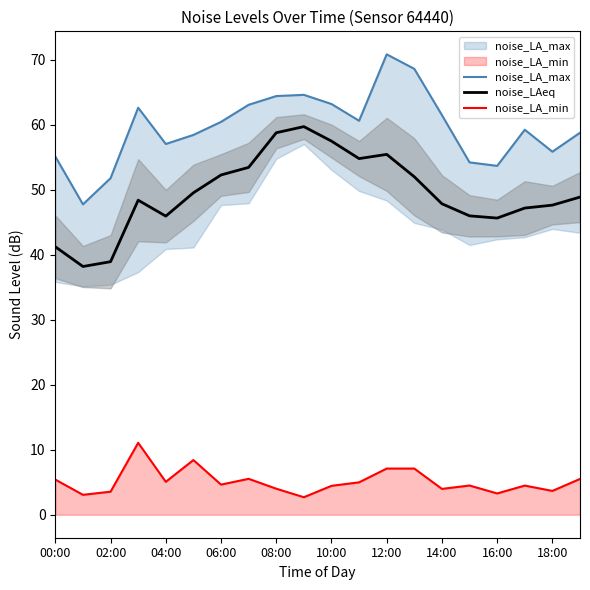

True or false: noise_LA_min has more than 2 points higher than both neighbors.

True